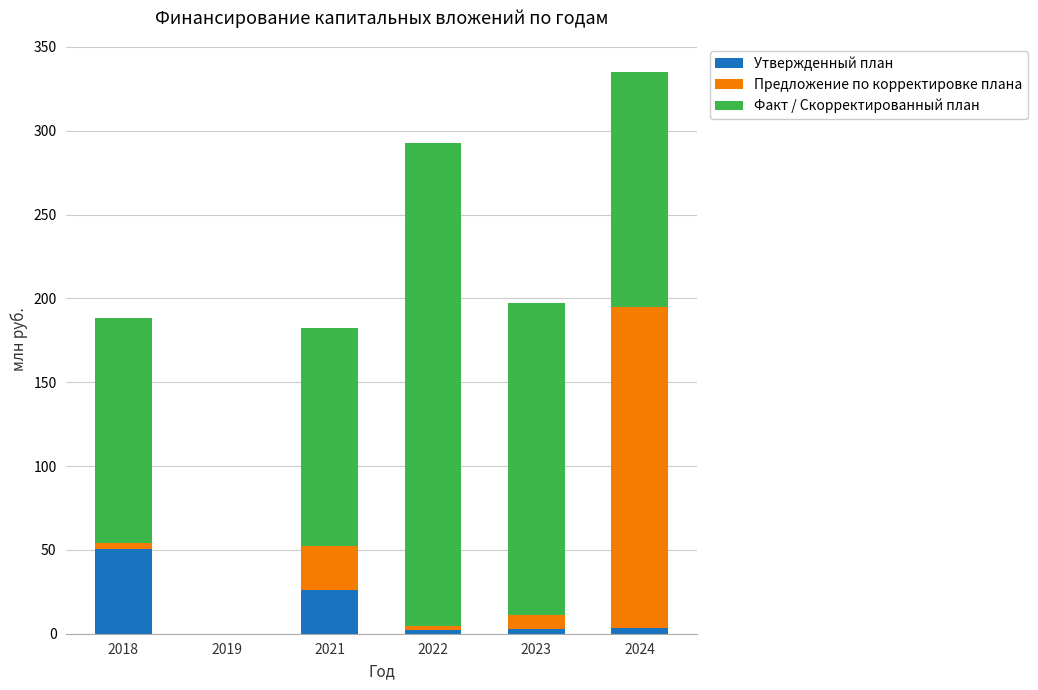

How many categories are shown in the chart?

6